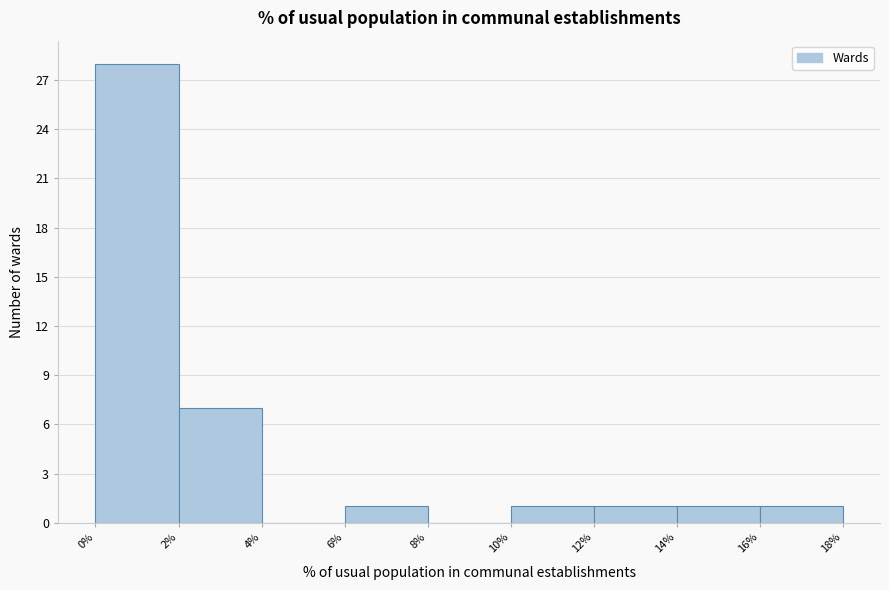

Reading left to right, list every bar in this chart as the range it spans on the x-axis followed by its height. The values are not printed on the chart, so give them approximately, as read against the axis.

0% to 2%: 28
2% to 4%: 7
4% to 6%: 0
6% to 8%: 1
8% to 10%: 0
10% to 12%: 1
12% to 14%: 1
14% to 16%: 1
16% to 18%: 1